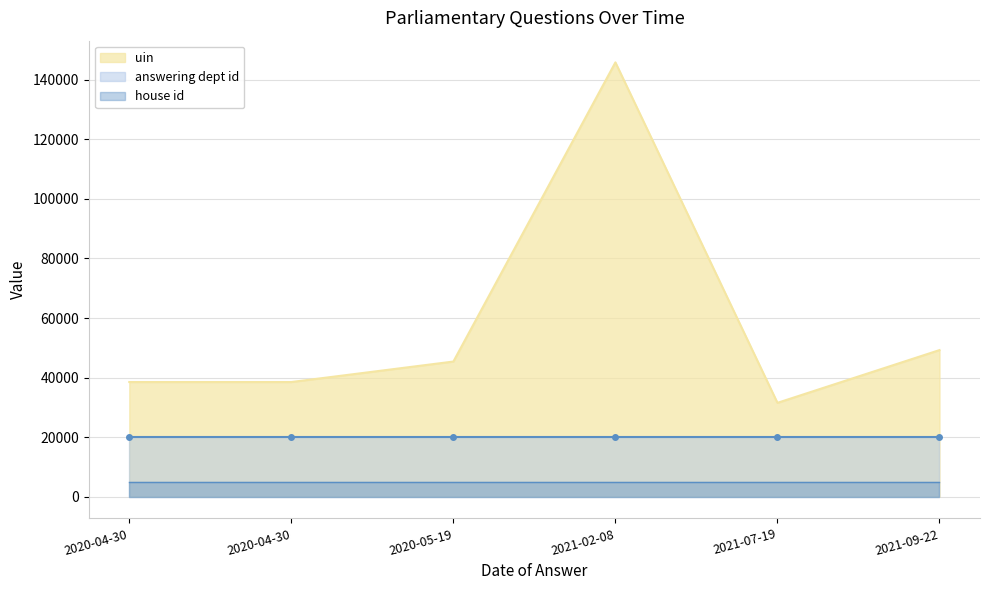

Rank the series by their maximum value, from lowest to highest.

house id, answering dept id, uin